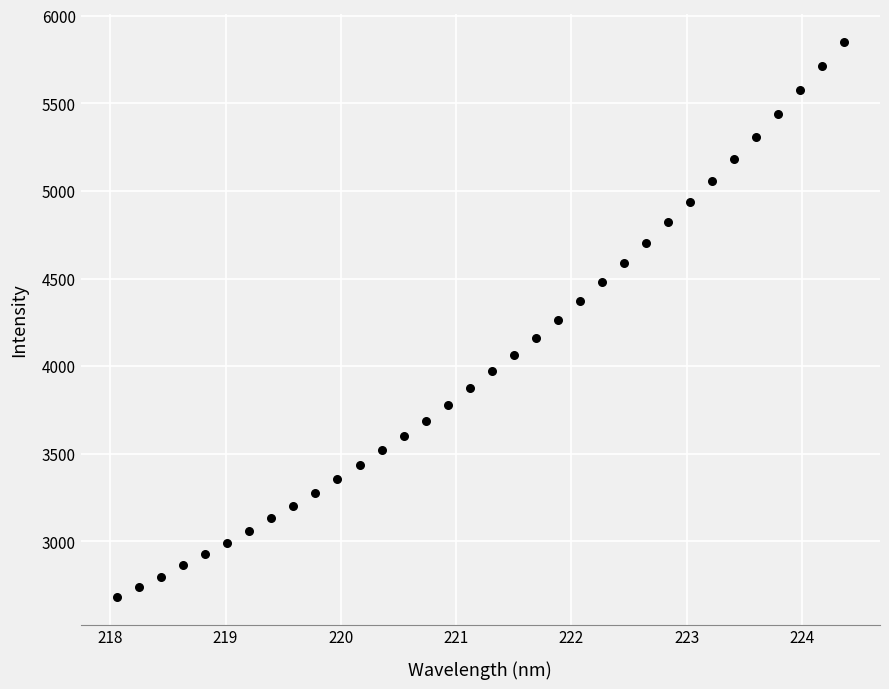

What is the range of X values (max minus min)?

6.3